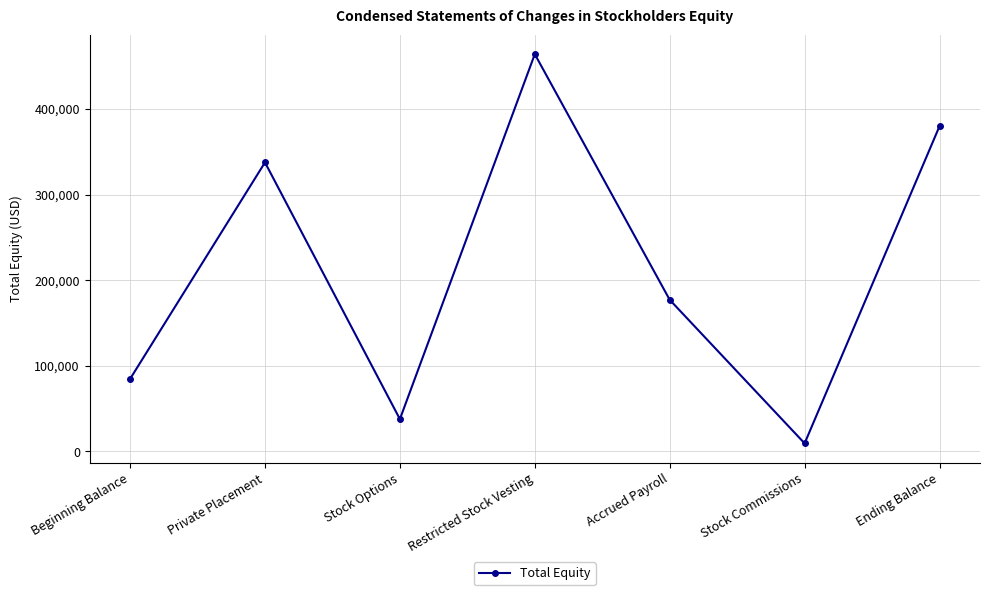

Reading left to right, list all the values displayed in this chart.

84545	337500	37618	463970	177000	9300	379859